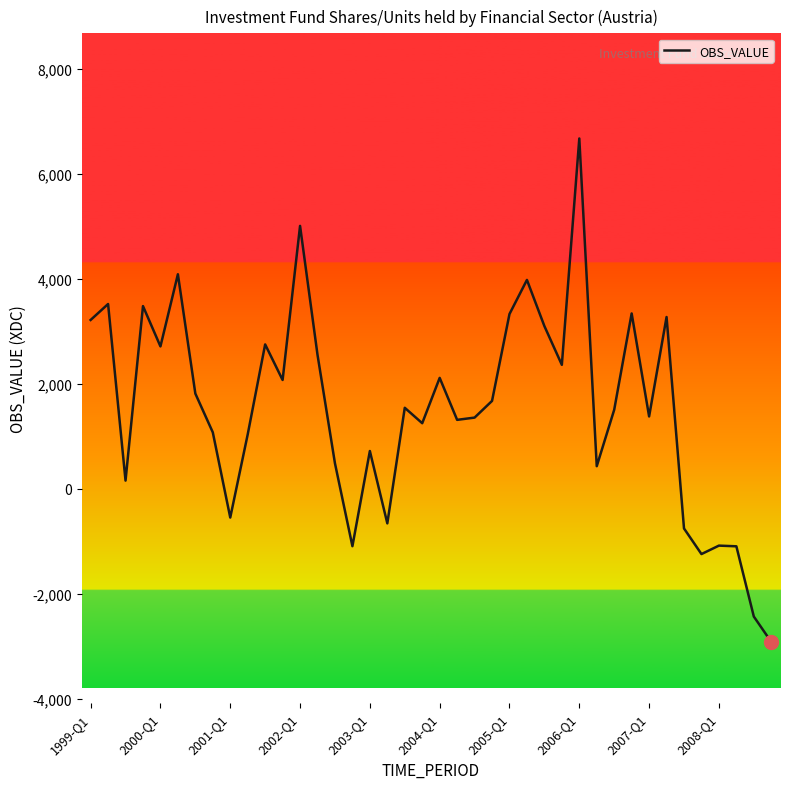

What is the difference between the maximum and minimum values?

9596